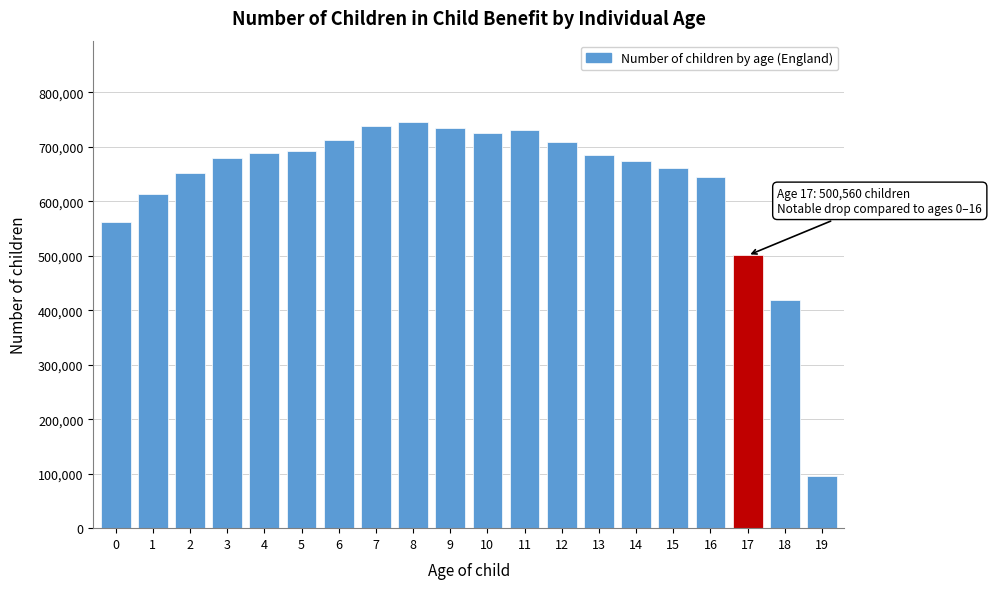

The value at 11 is 730775. True or false?

True